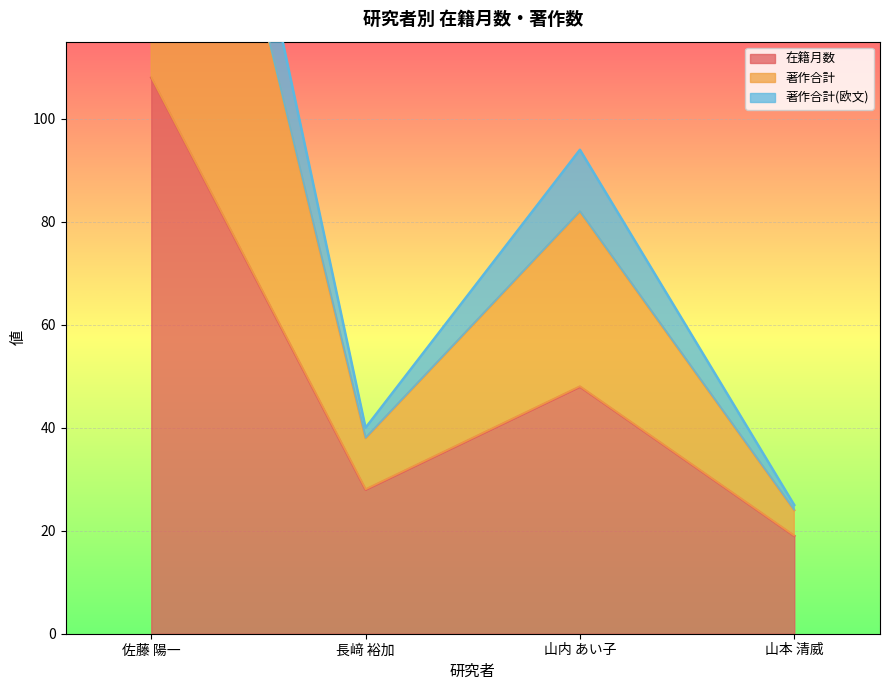

What is the label of the 1st point from the left?

佐藤 陽一